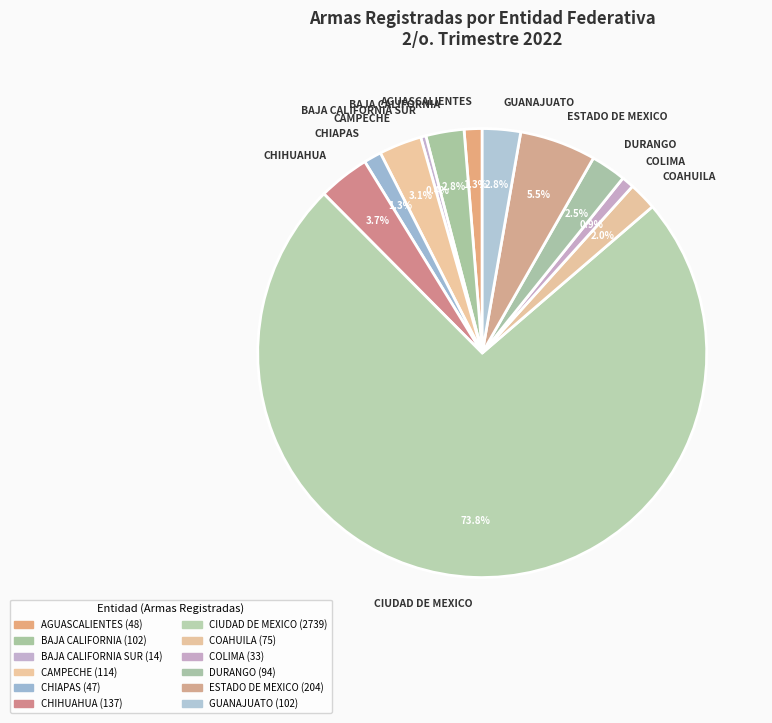

Which has a higher value, BAJA CALIFORNIA SUR or CAMPECHE?

CAMPECHE